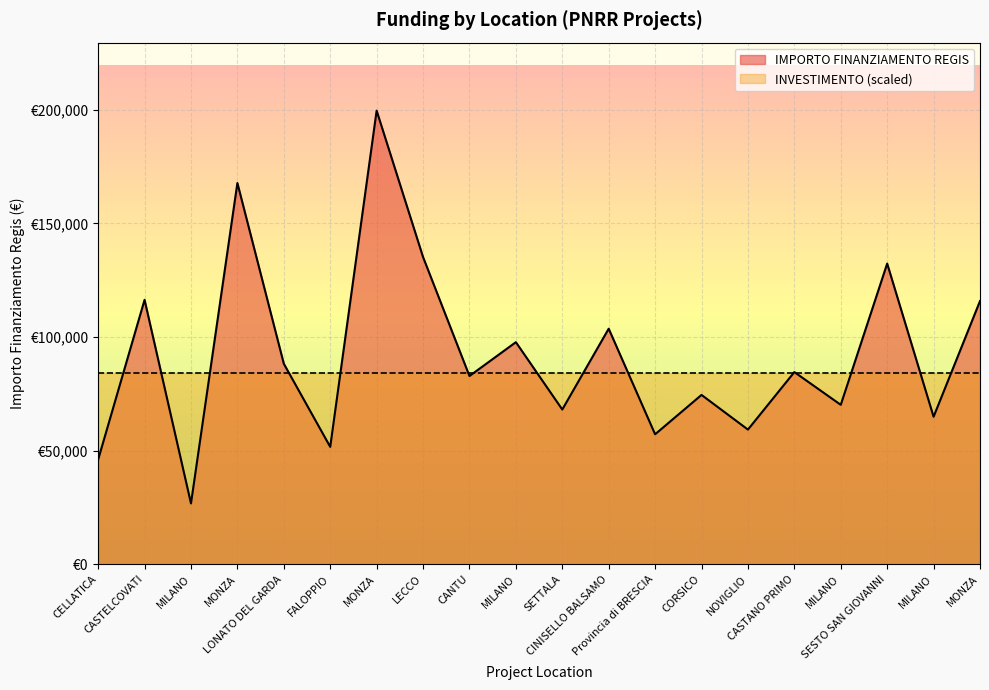

How many data points are less than 84538?

10